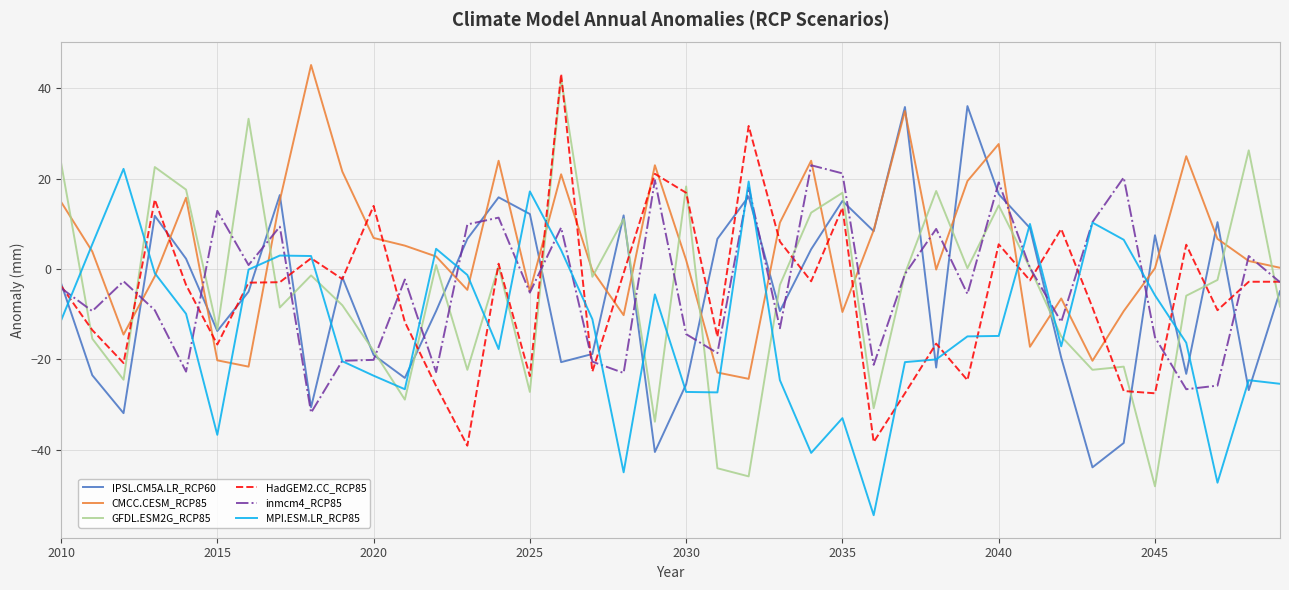

Does the chart display data point markers on the line(s)?

No